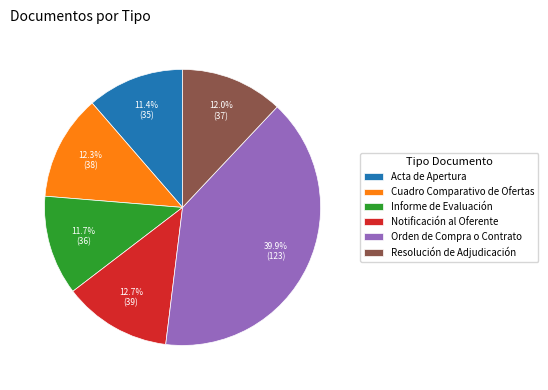

Which has a higher value, Cuadro Comparativo de Ofertas or Orden de Compra o Contrato?

Orden de Compra o Contrato